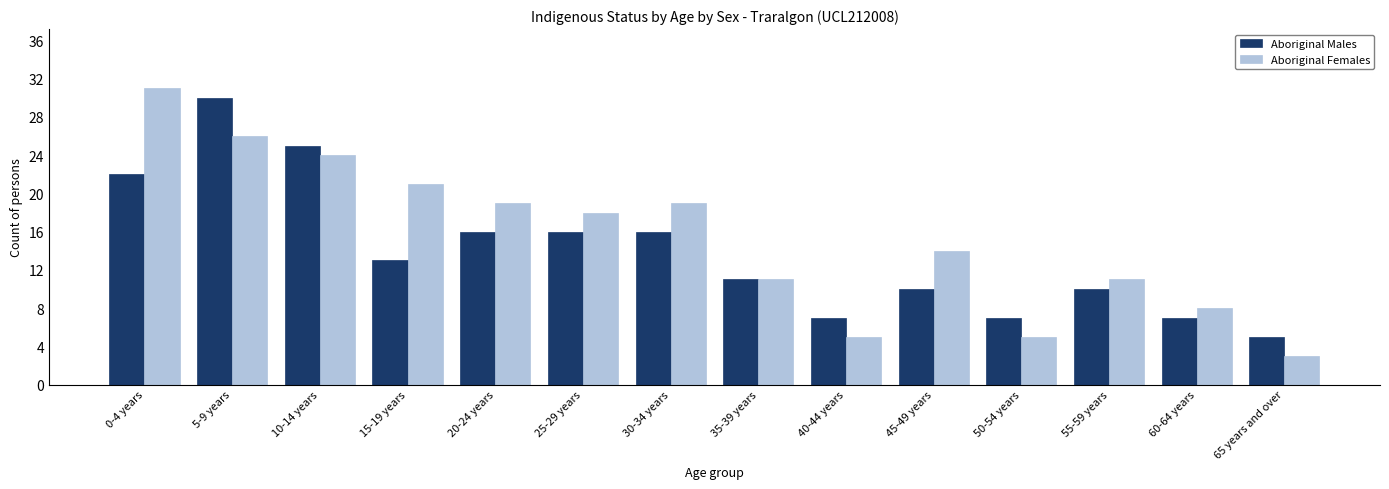

The Aboriginal Males series shows 6 at 55-59 years. True or false?

False